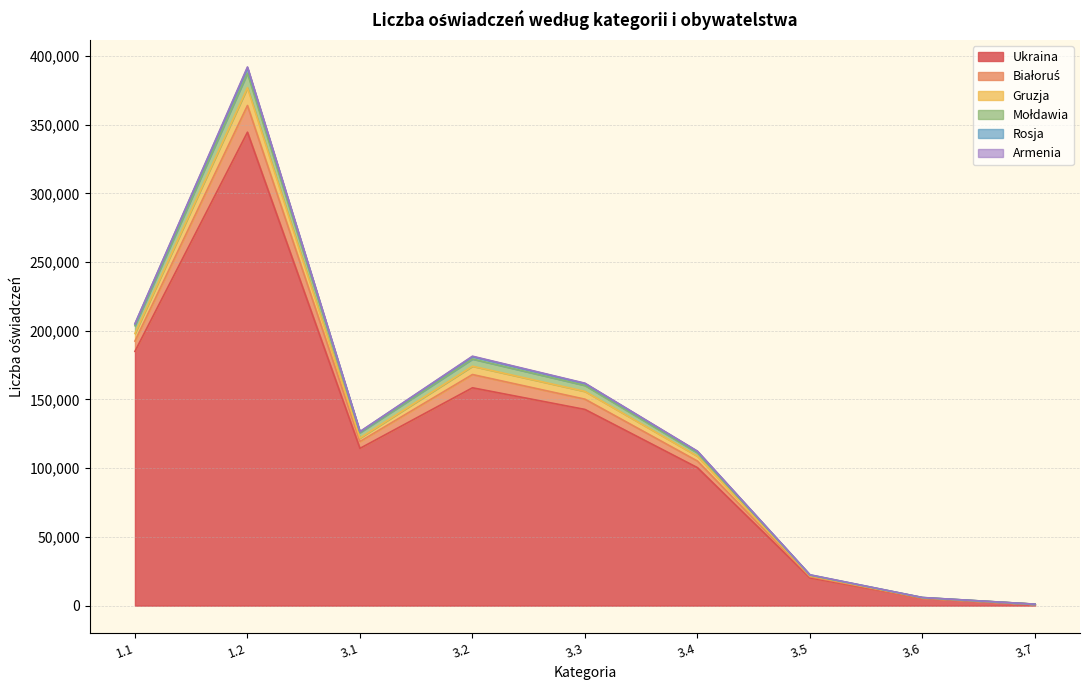

At which category is the sum across all series the highest?

1.2